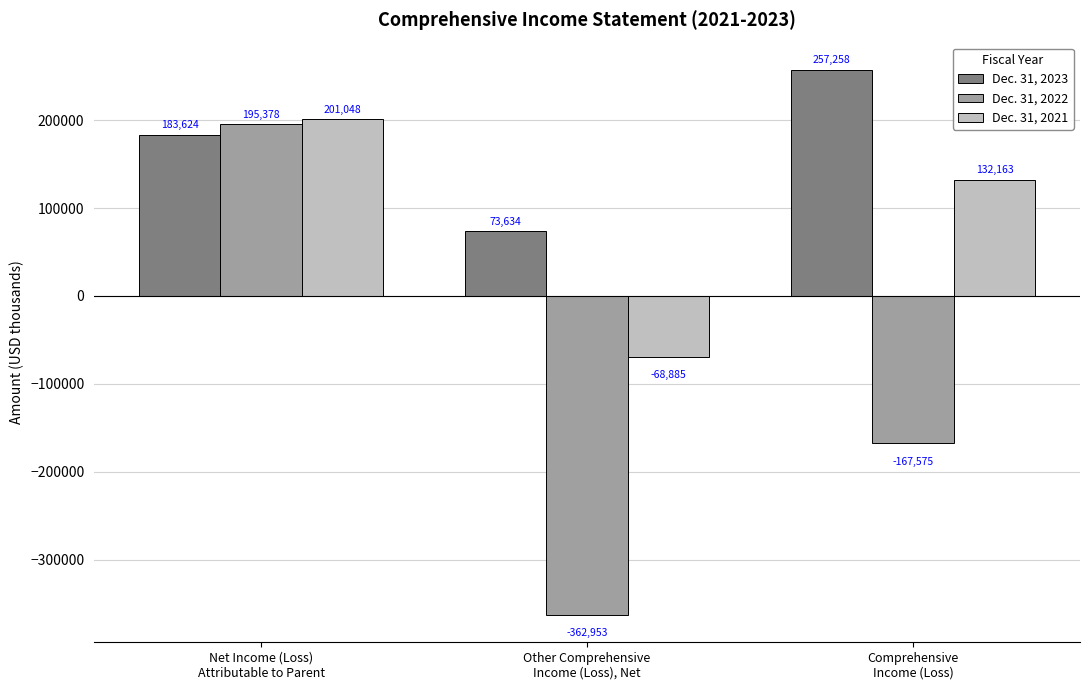

List the series in order of their peak value, lowest first.

Dec. 31, 2022, Dec. 31, 2021, Dec. 31, 2023